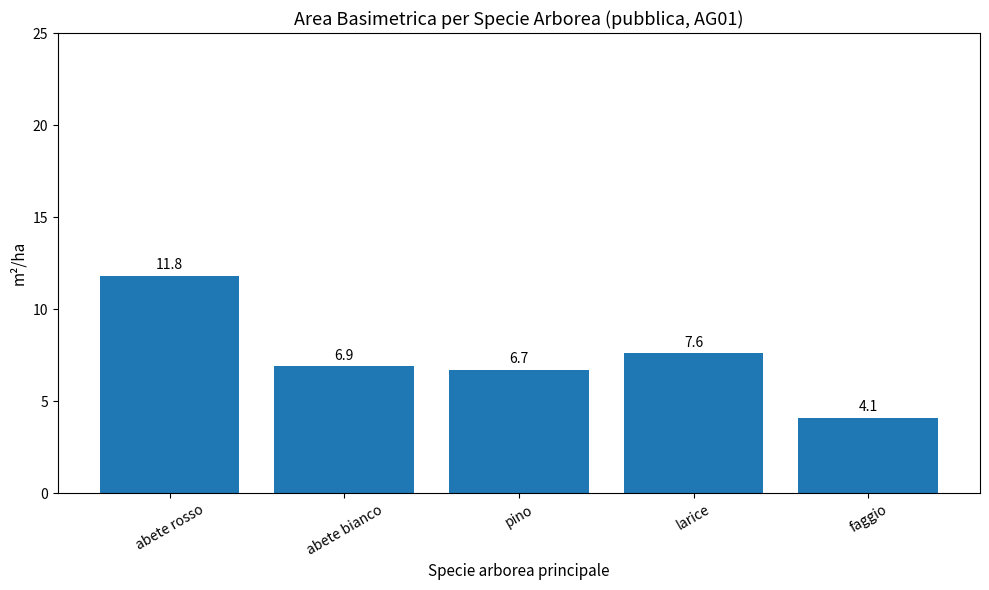

What position from the right is pino?

3